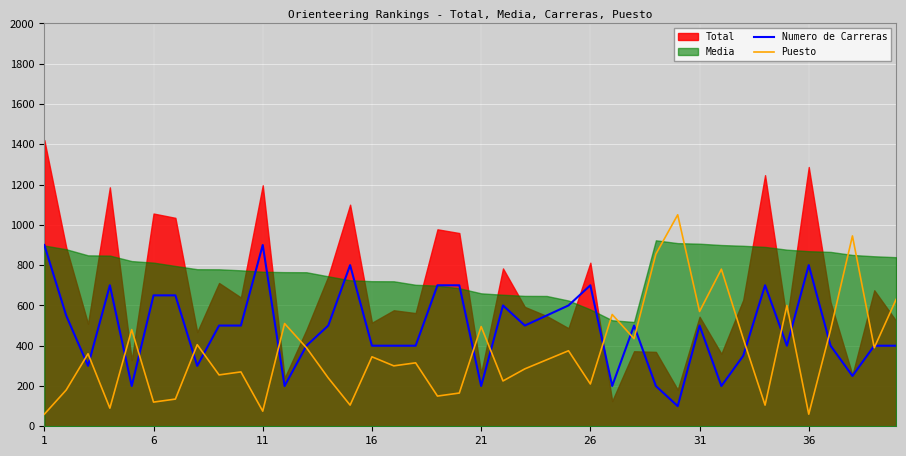

What is the maximum value for Puesto?

1050